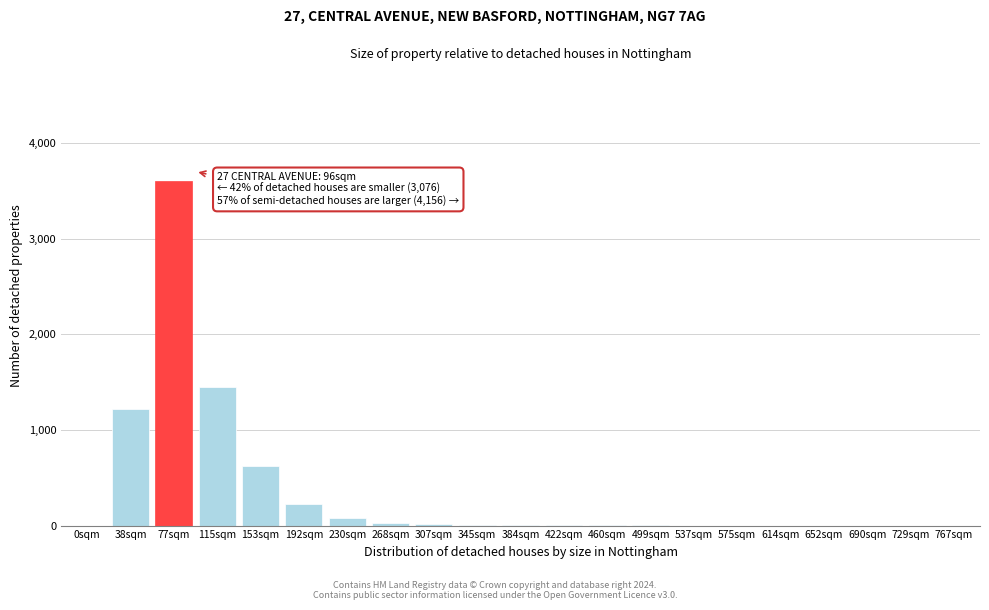

At which label is the value closest to 1800?

115sqm